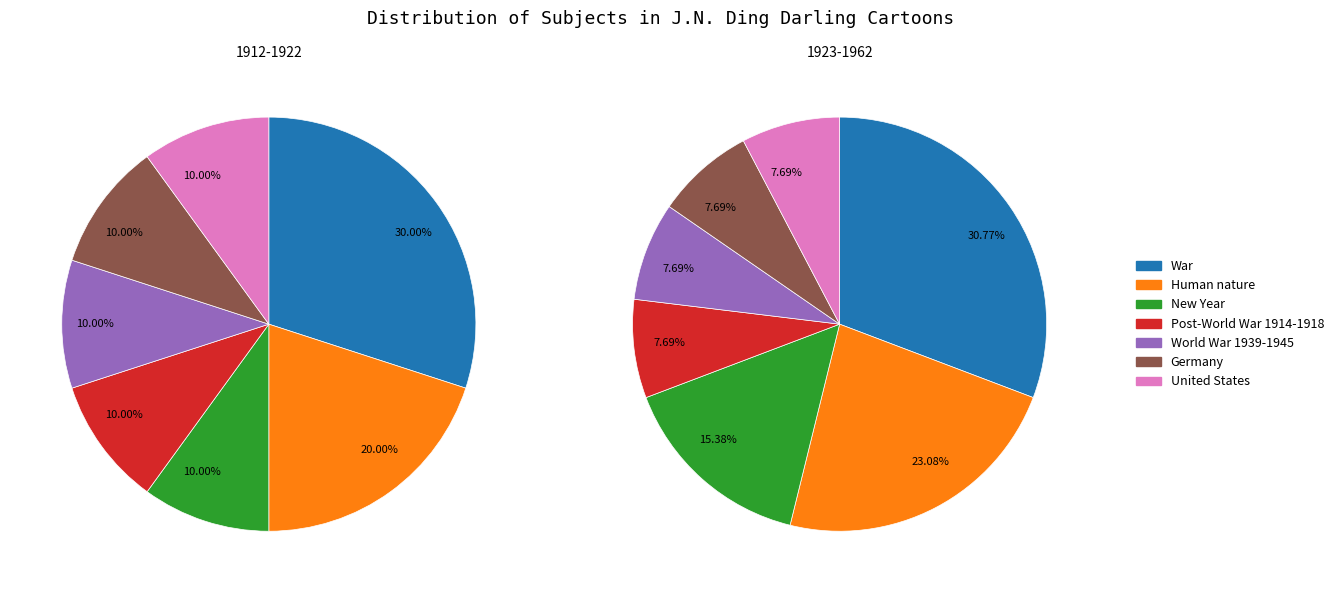

True or false: World War 1939-1945 accounts for 10% of the total.

True